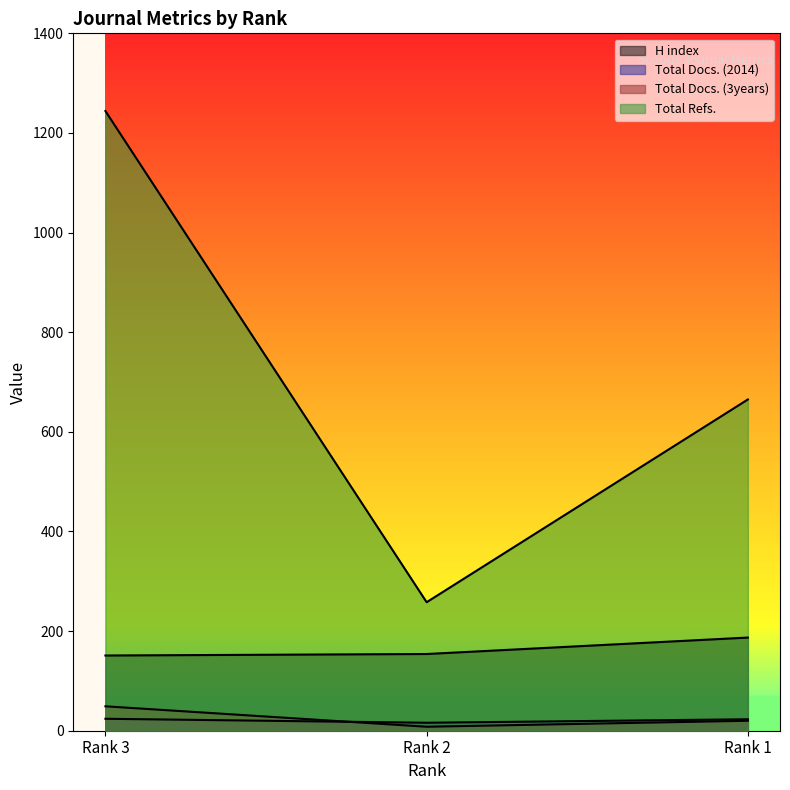

Which series has the largest range (max minus min)?

Total Refs.